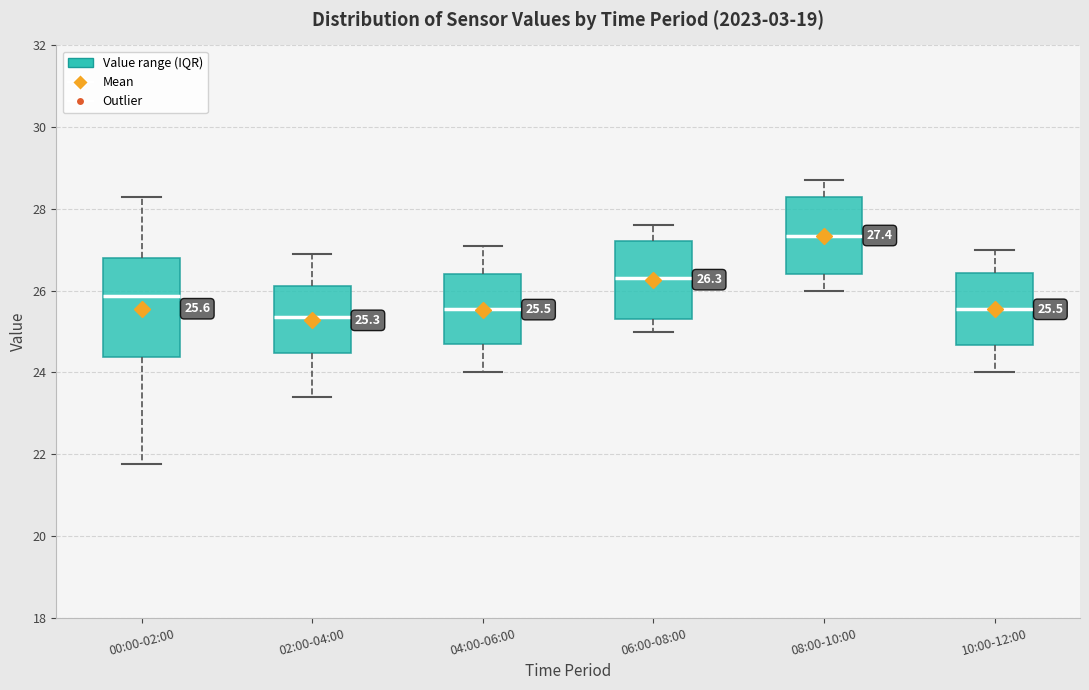

Which box's median line is the highest?

08:00-10:00